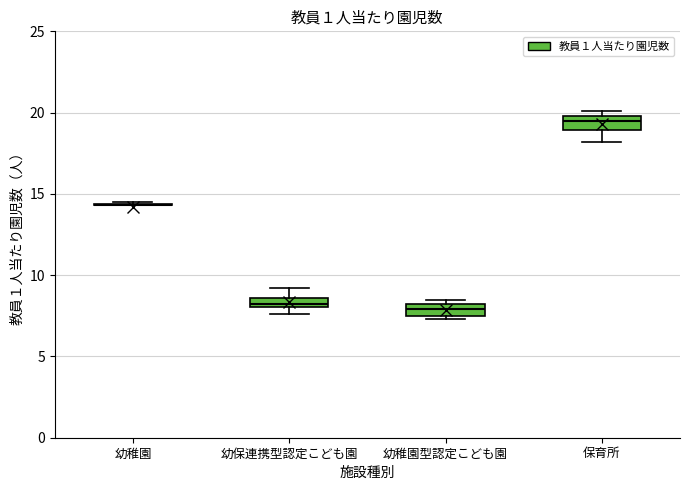

Where is the upper edge of the box for 幼稚園型認定こども園 on the y-axis? The values are not printed on the chart, so give them approximately, as read against the axis.

8.0